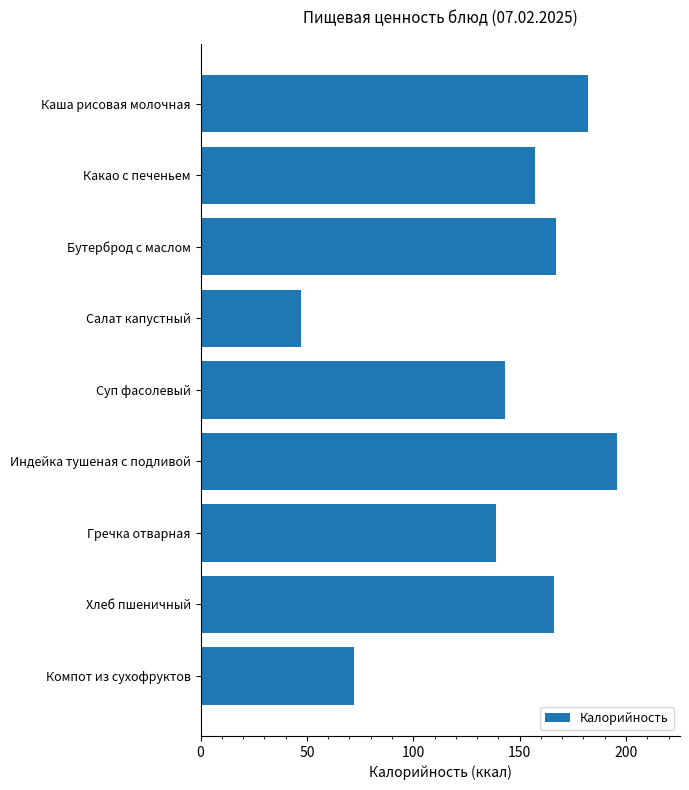

At which label is the value closest to 121?

Гречка отварная